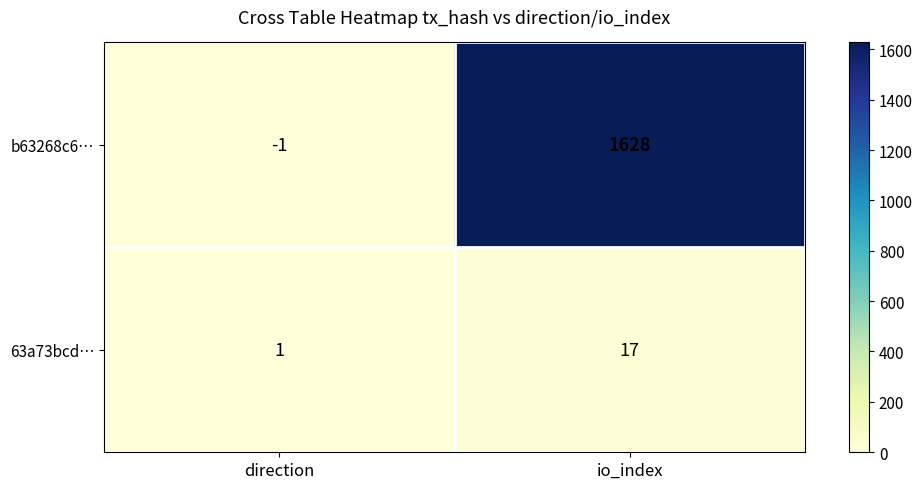

At which category does the chart reach its minimum across all series?

direction